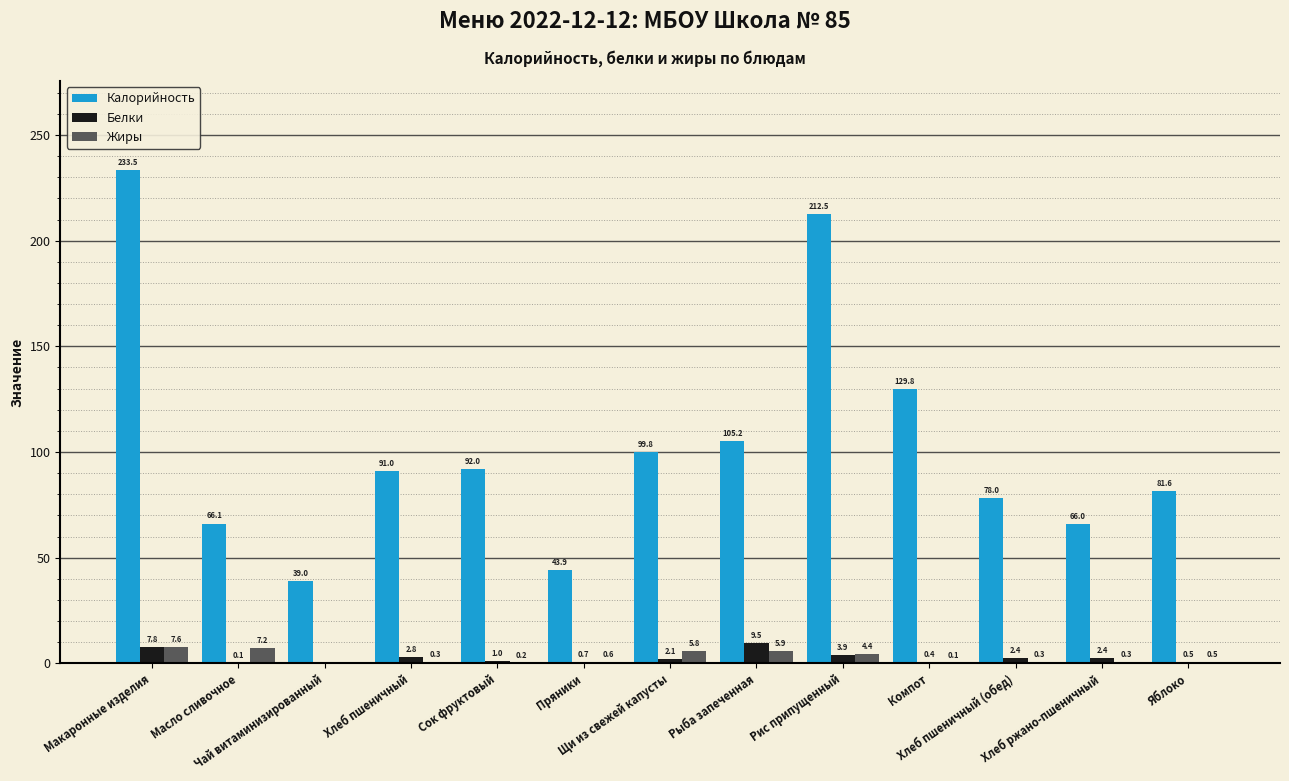

Which series has the largest range (max minus min)?

Калорийность